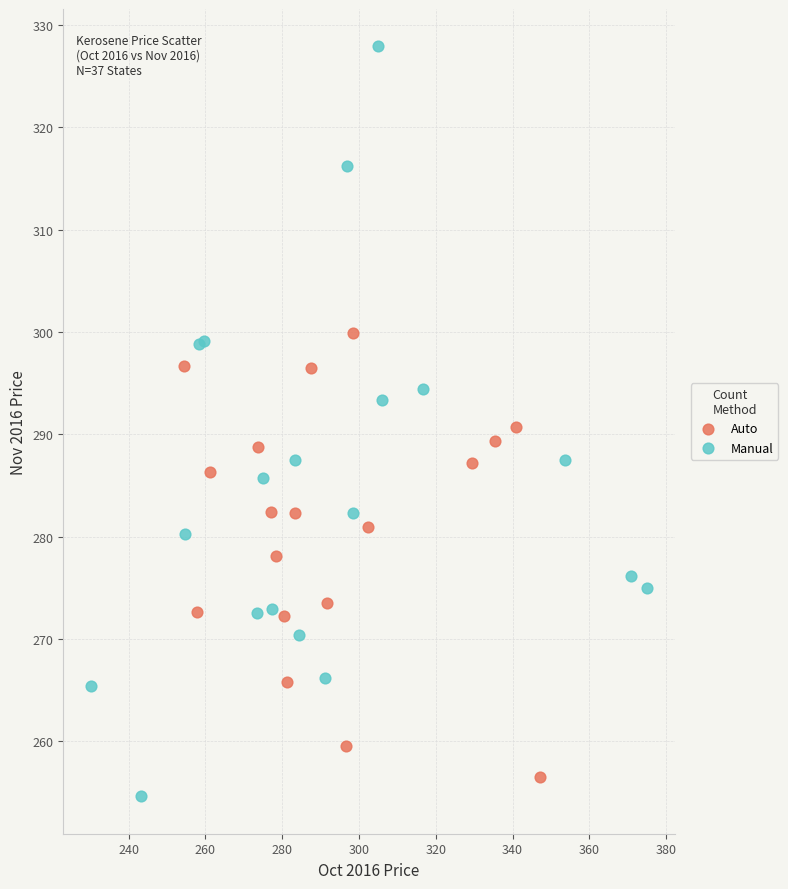

Which series has the widest spread of Y values?

Manual